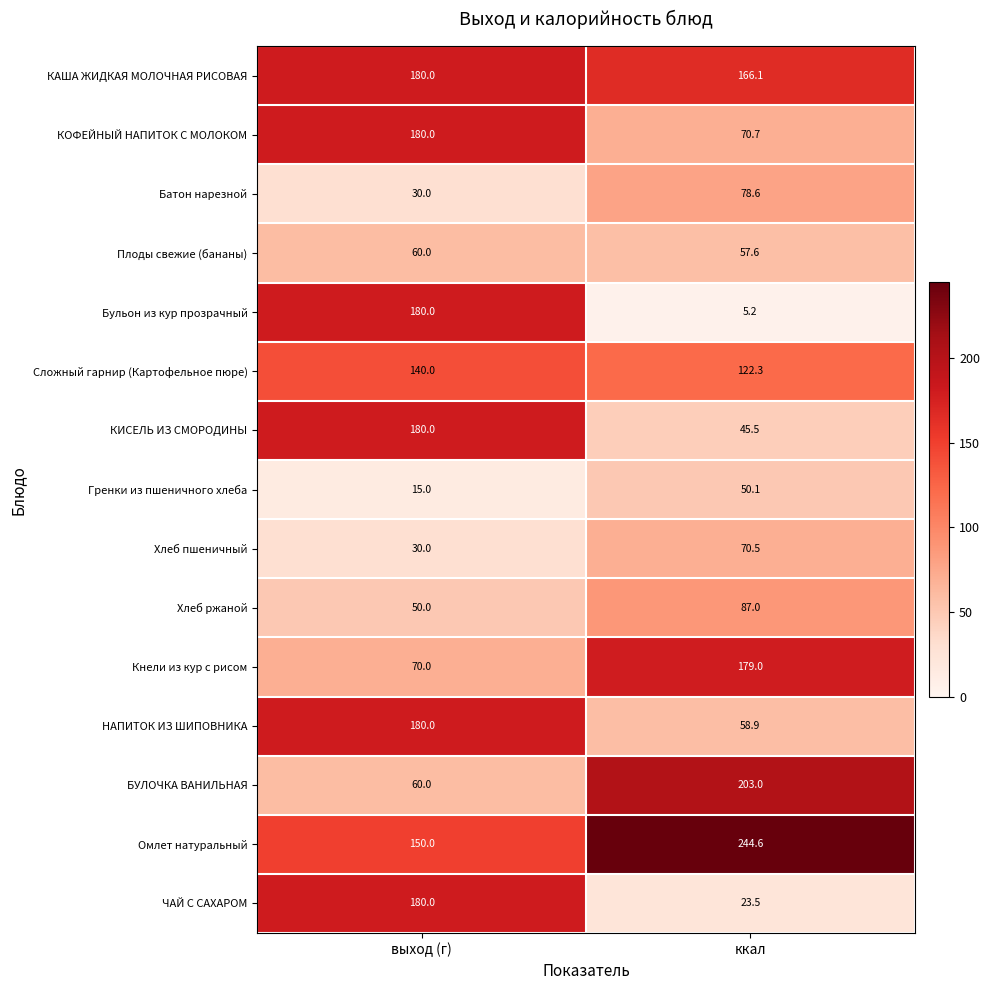

What is the lowest value of the ЧАЙ С САХАРОМ series?

23.5